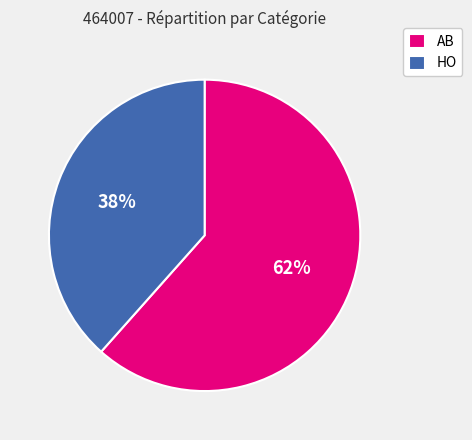

Is it true that HO is 38% of the pie?

True